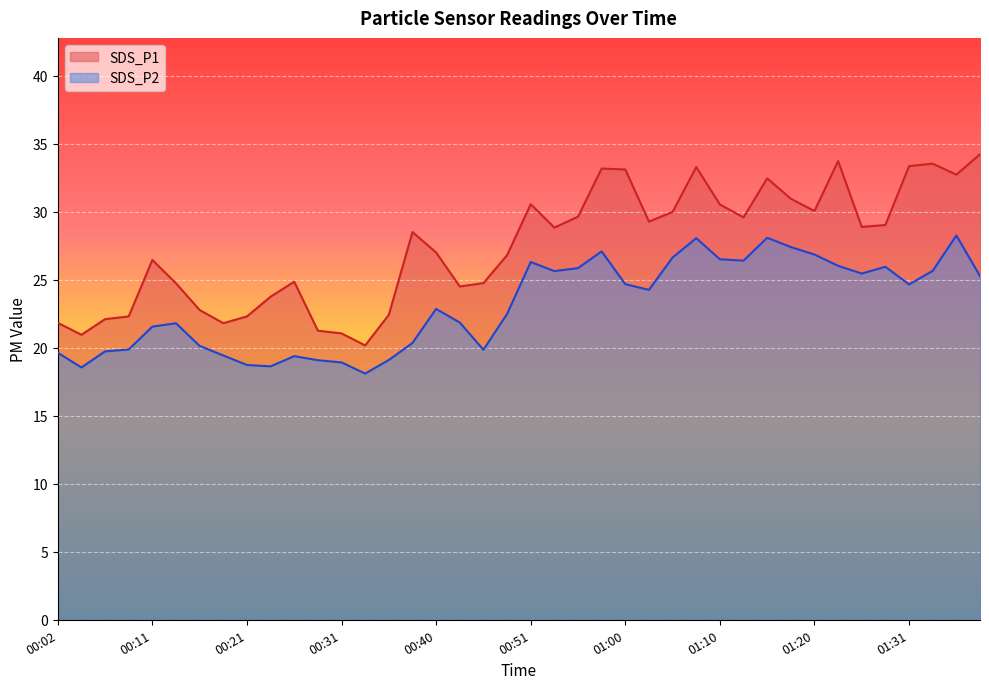

Where is the first local maximum for SDS_P2?

00:14